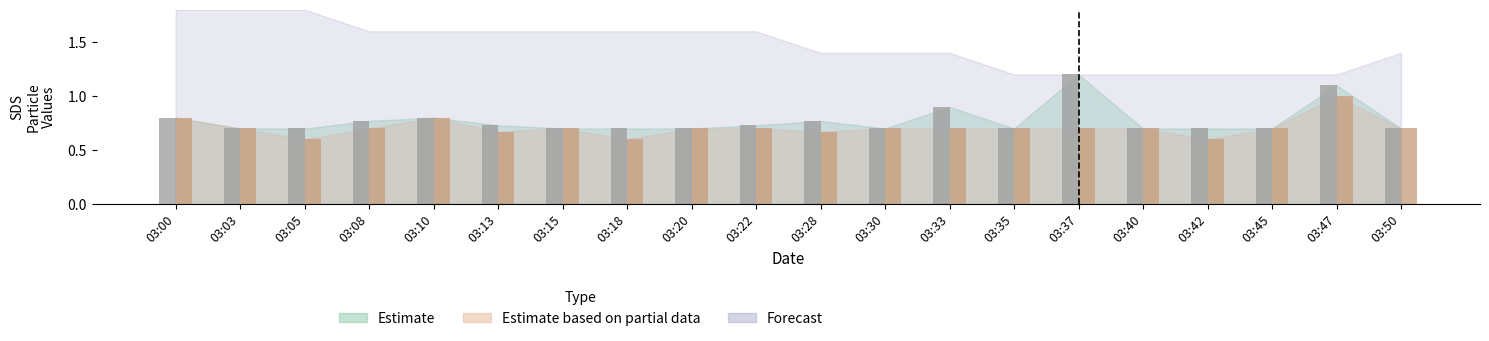

At which category is the sum across all series the highest?

03:47